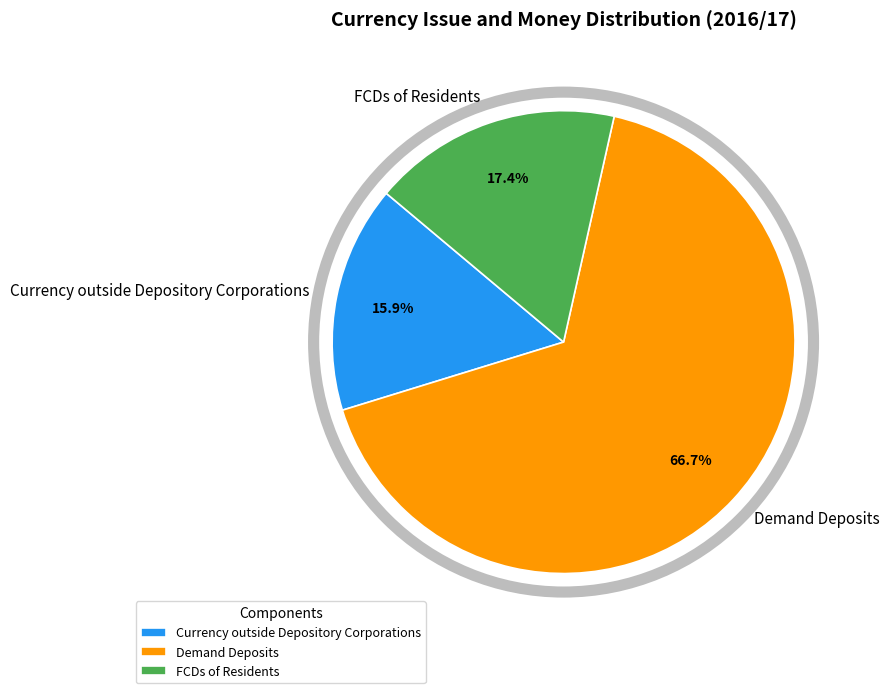

Does any single category account for the majority?

Yes